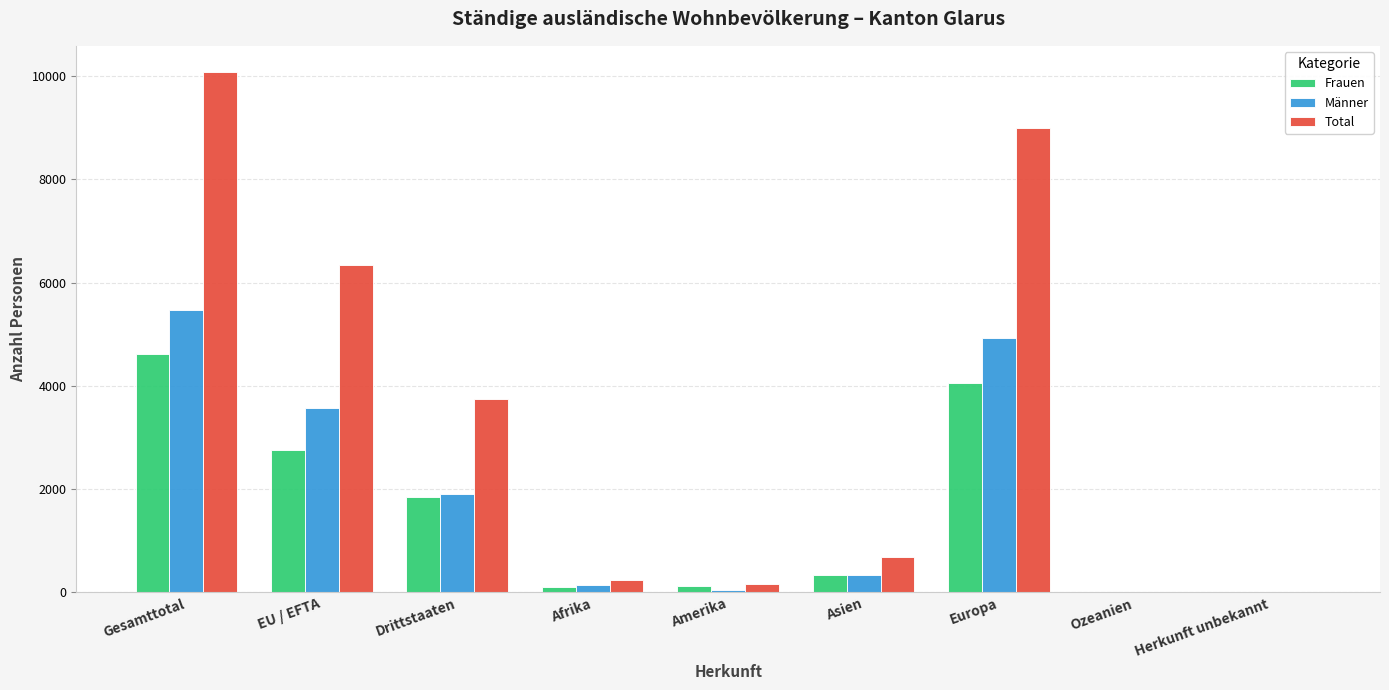

Count the number of categories in the chart.

9